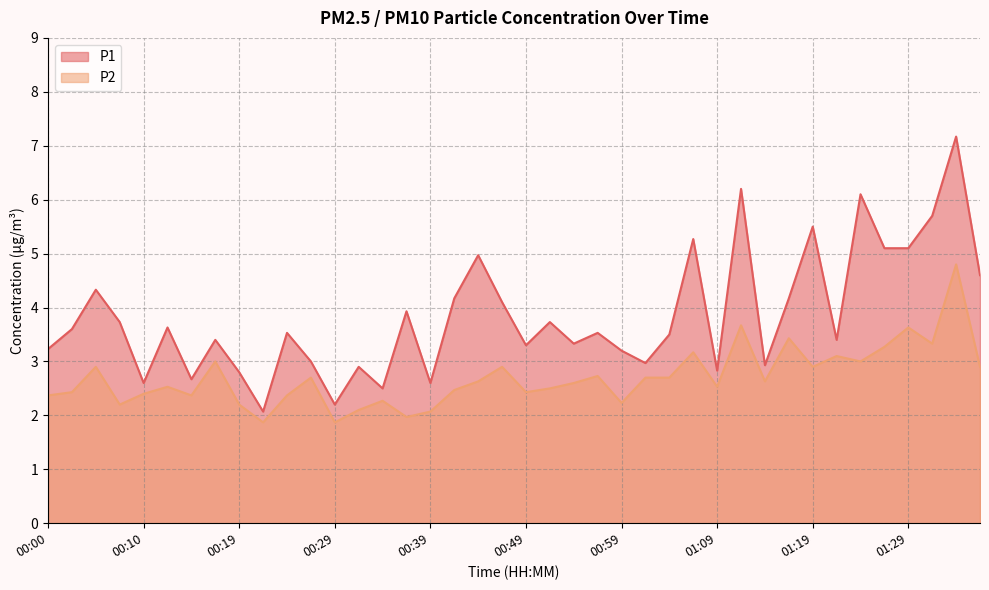

True or false: P2 and P1 cross at least once.

False